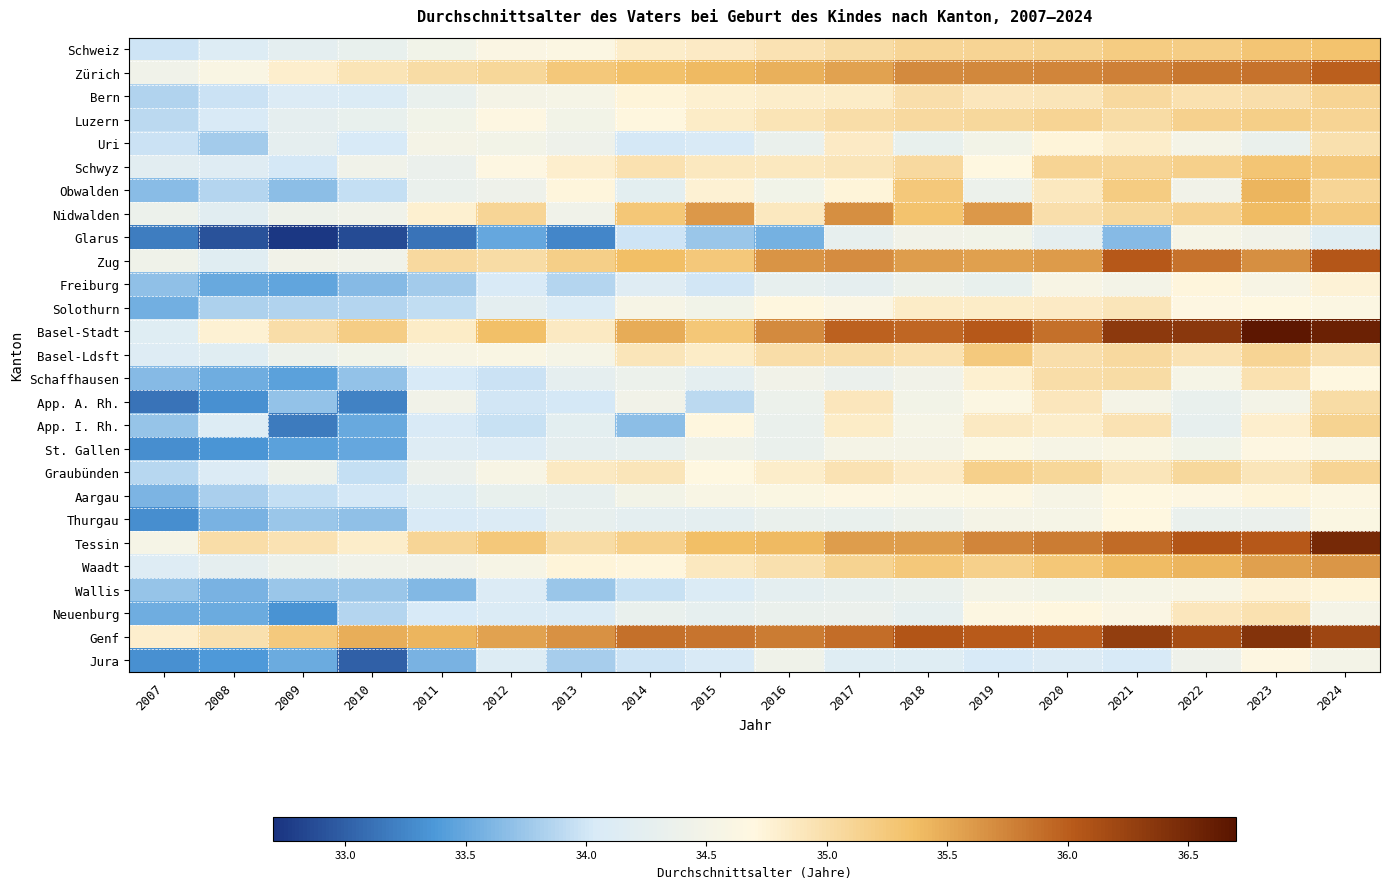

What is the spread (max minus min) of values at 2024?

2.4